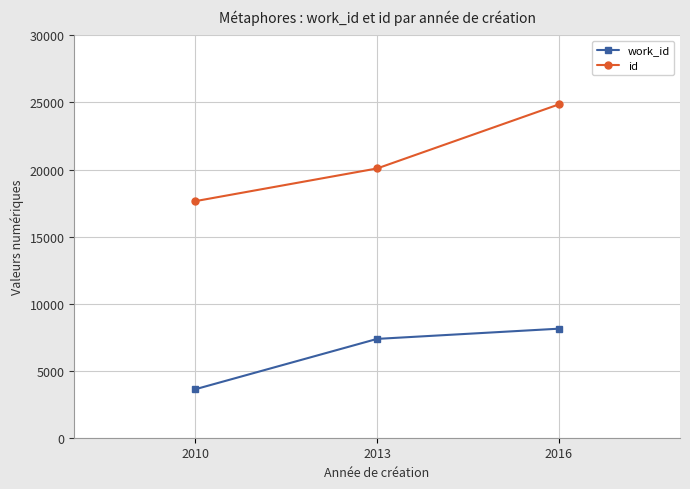

What is the total value across all series at 2016?

32987